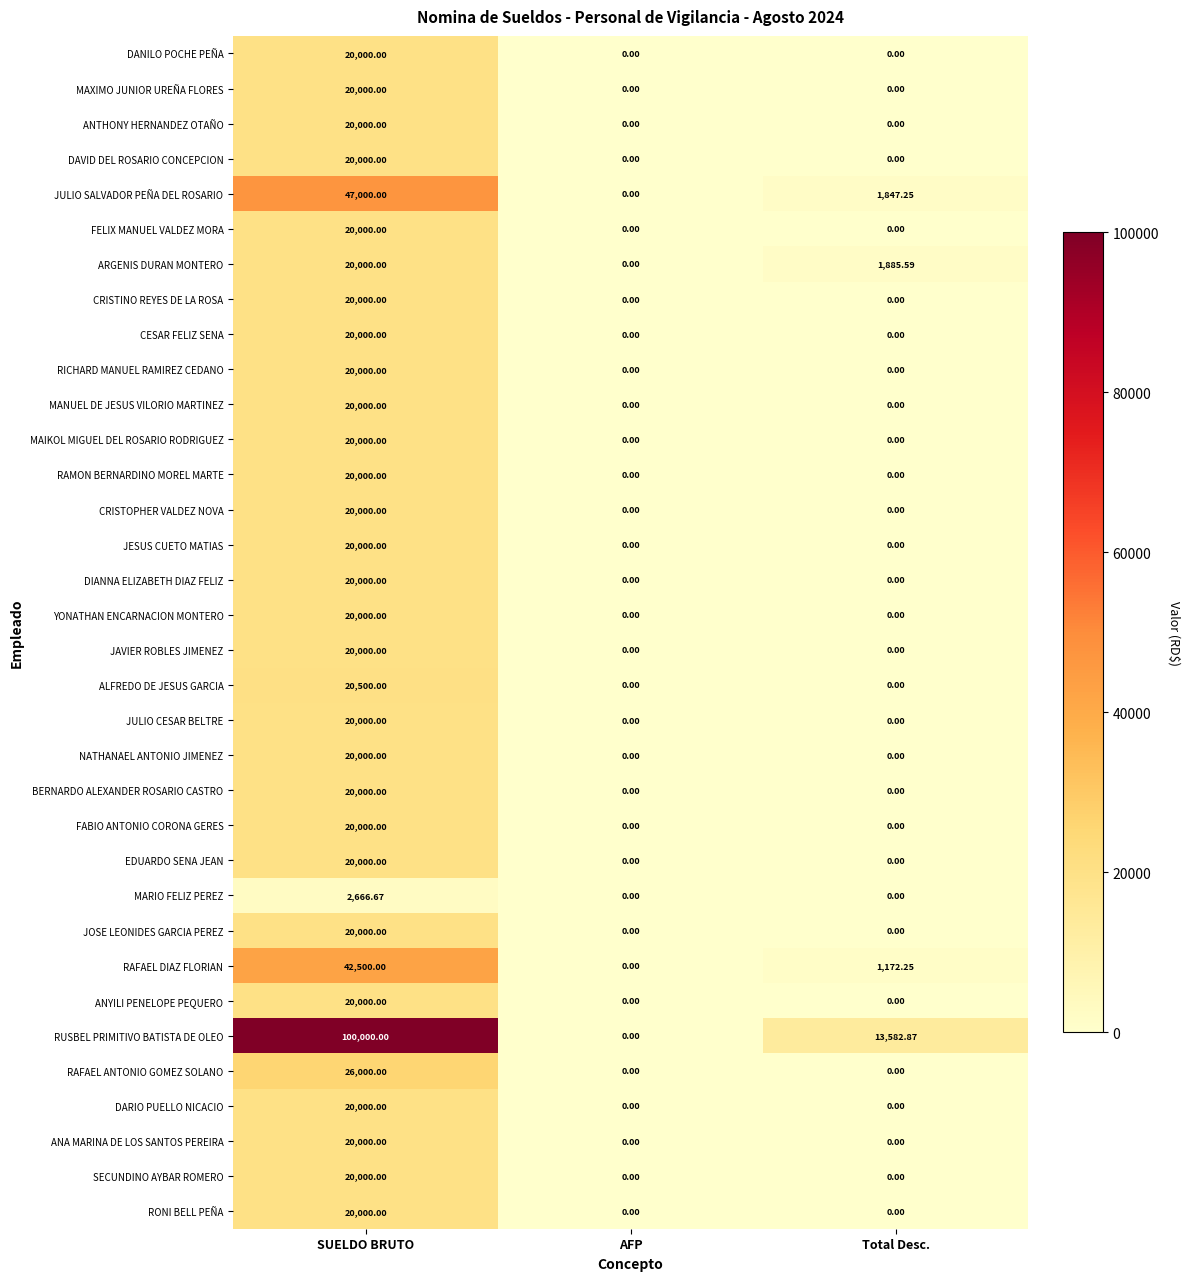

Is the value of DARIO PUELLO NICACIO at SUELDO BRUTO greater than the value of JULIO SALVADOR PEÑA DEL ROSARIO at Total Desc.?

Yes